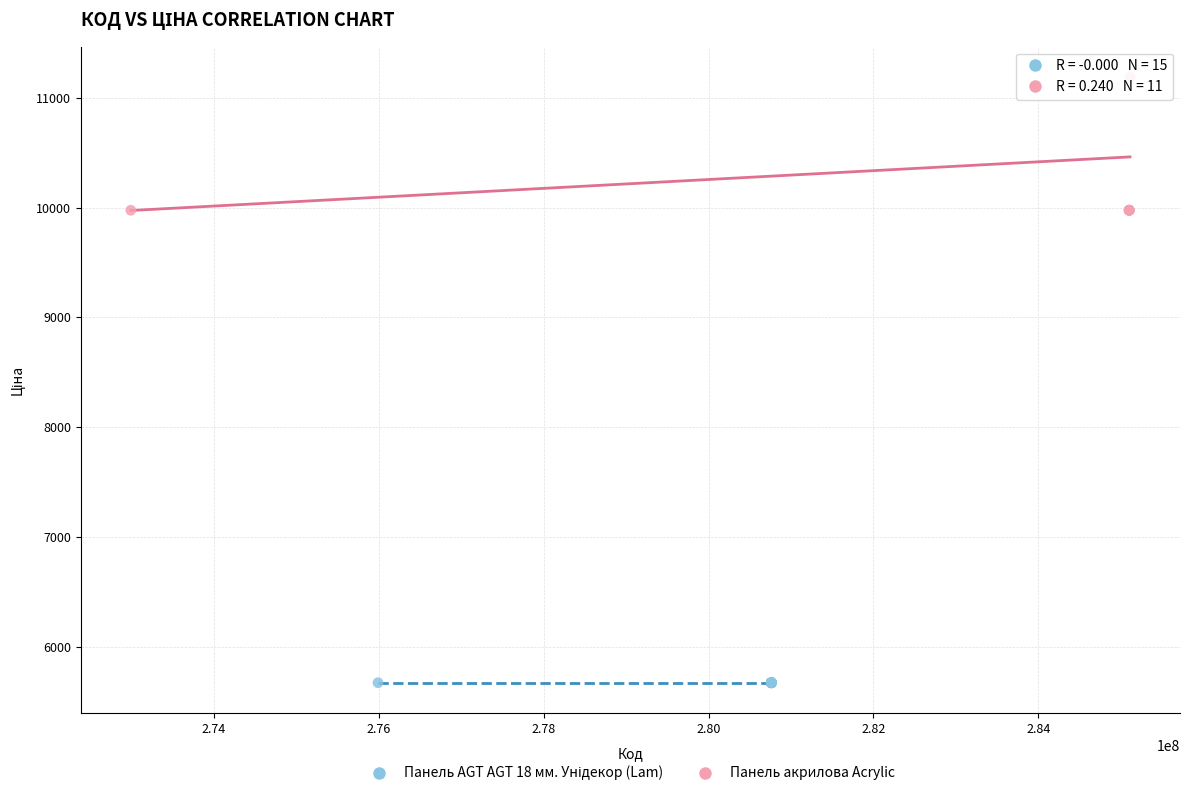

Which series reaches the maximum Y coordinate?

Панель акрилова Acrylic